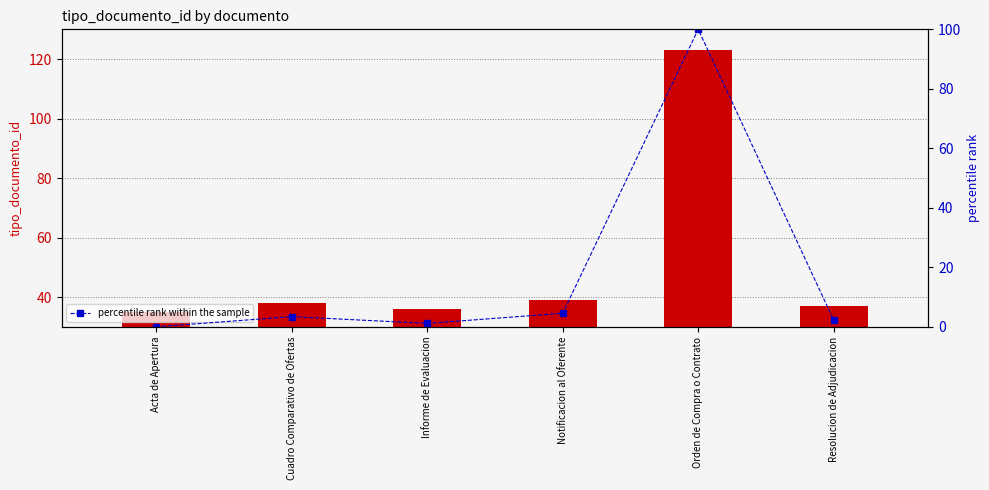

Reading right to left, what are all the values shown in this chart?

tipo_documento_id: 37.0	123.0	39.0	36.0	38.0	35.0
percentile rank within the sample: 2.3	100.0	4.5	1.1	3.4	0.0